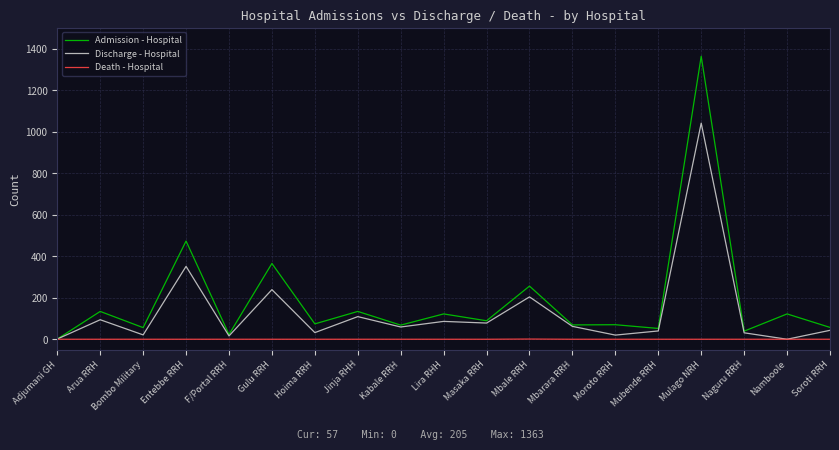

Between Naguru RRH and Namboole, which series saw the biggest shift?

Admission - Hospital